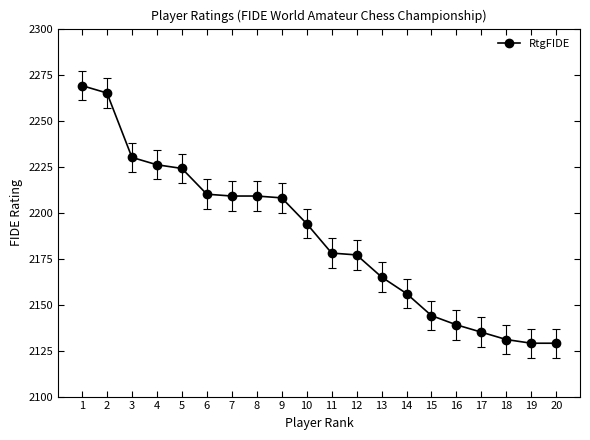

What is the approximate value at 8, to the nearest 10?

2210